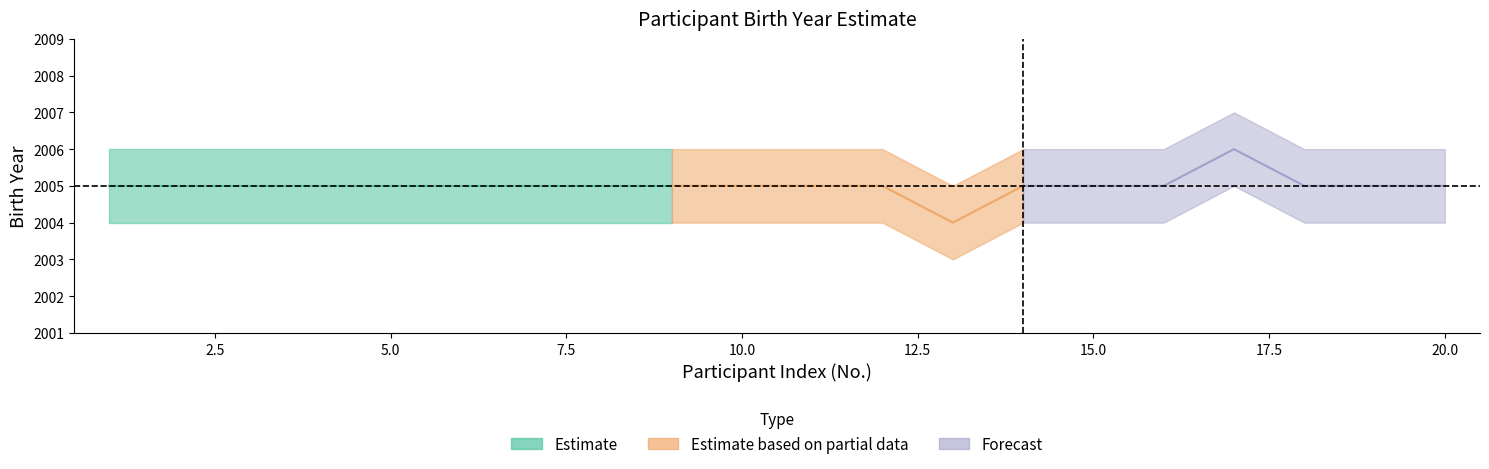

The year_mid series shows 2686 at 12. True or false?

False